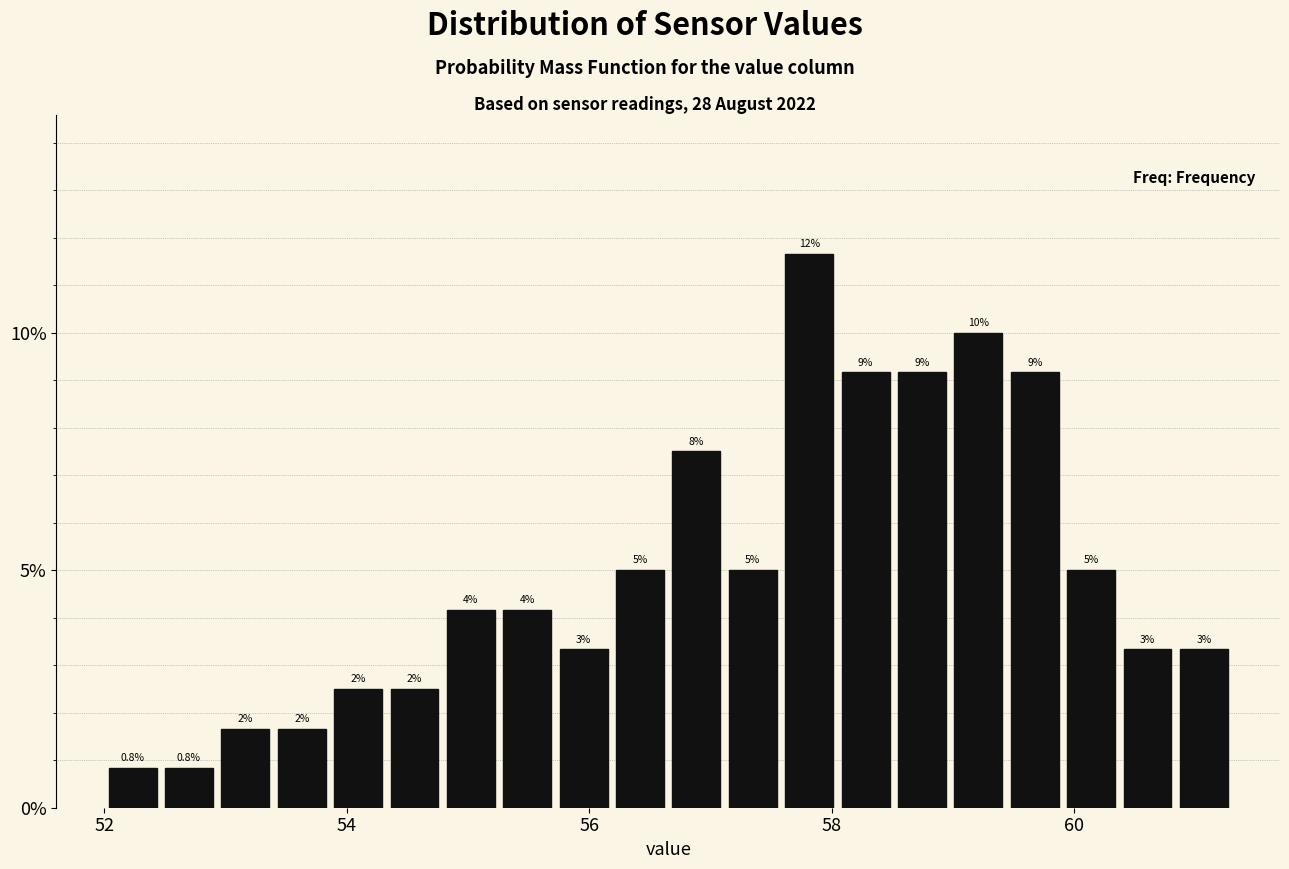

Around what value on the x-axis is the tallest bar? Give the approximate position of its centre, as read against the axis.

57.8